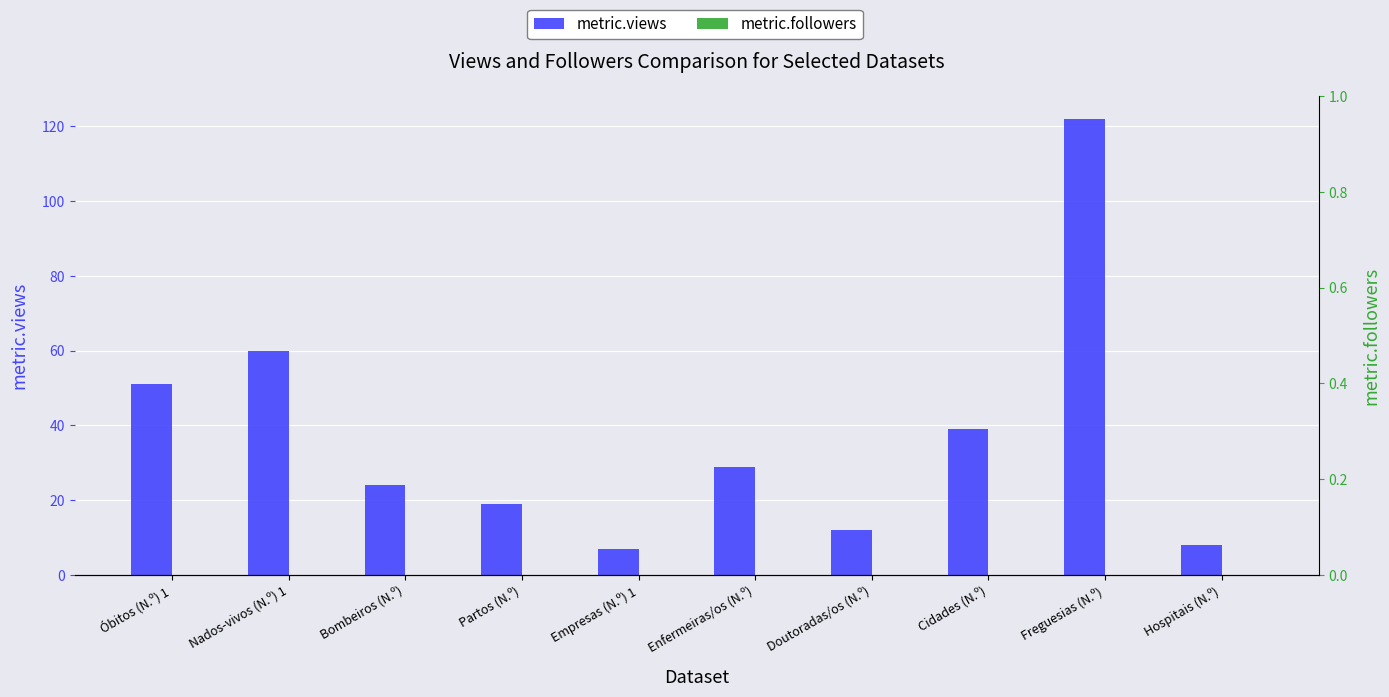

The value of metric.followers at Bombeiros (N.º) is 0. True or false?

True